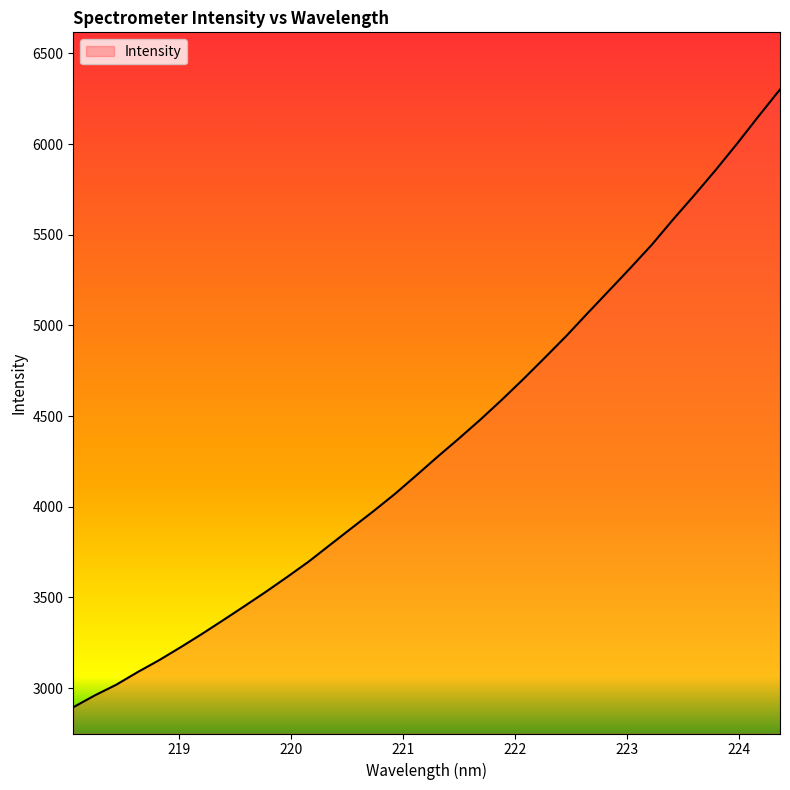

True or false: the data has more than 2 interior local peaks.

False